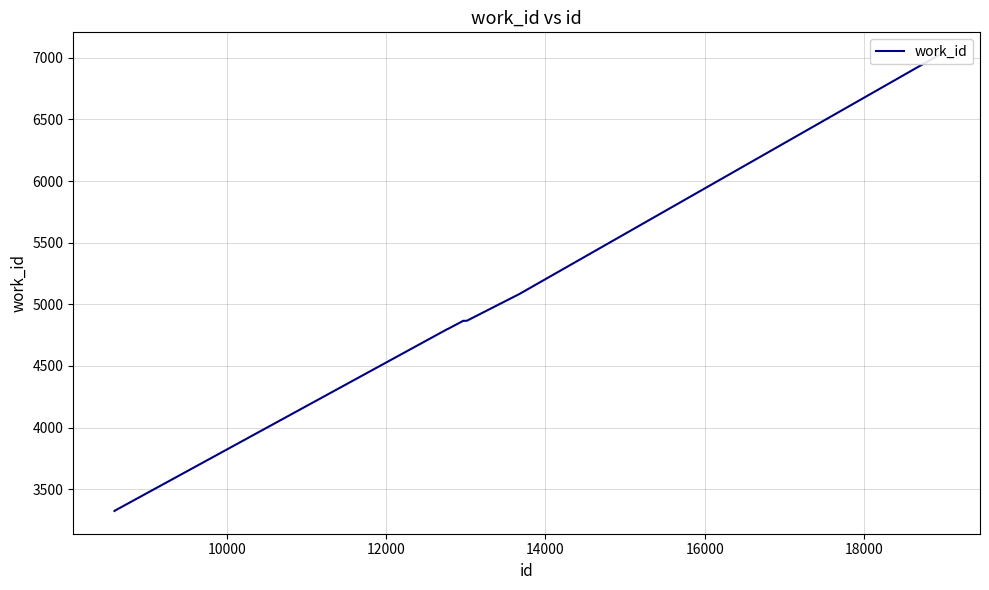

Does the chart display data point markers on the line(s)?

No